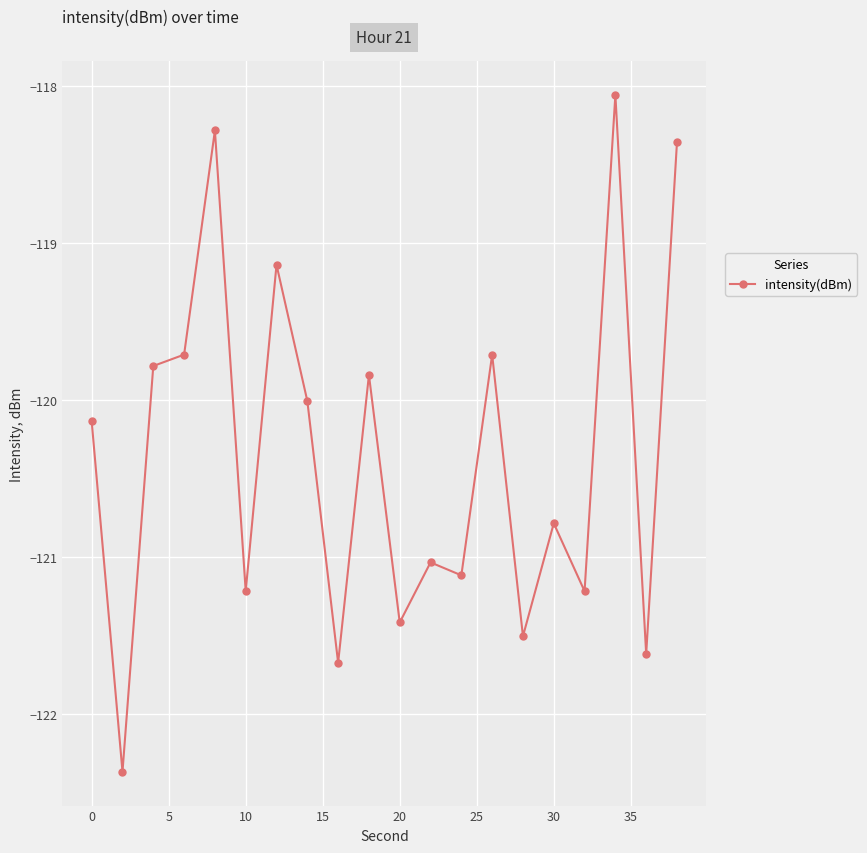

What is the value of the 4th point from the left?

-119.7